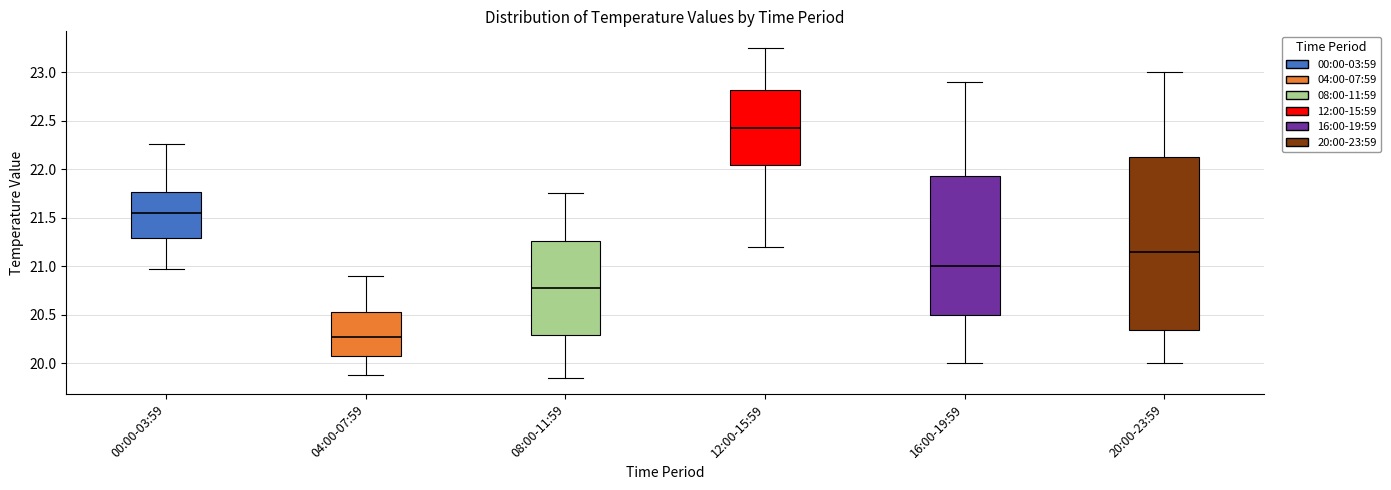

Reading left to right, read every box against the y-axis: the position of its median line, the range the box covers, and the ends of its whiskers. The values are not printed on the chart, so give them approximately, as read against the axis.

00:00-03:59: median 21.55, box 21.30 to 21.75, whiskers 20.95 to 22.25
04:00-07:59: median 20.25, box 20.10 to 20.55, whiskers 19.90 to 20.90
08:00-11:59: median 20.80, box 20.30 to 21.25, whiskers 19.85 to 21.75
12:00-15:59: median 22.45, box 22.05 to 22.80, whiskers 21.20 to 23.25
16:00-19:59: median 21.00, box 20.50 to 21.95, whiskers 20.00 to 22.90
20:00-23:59: median 21.15, box 20.35 to 22.15, whiskers 20.00 to 23.00